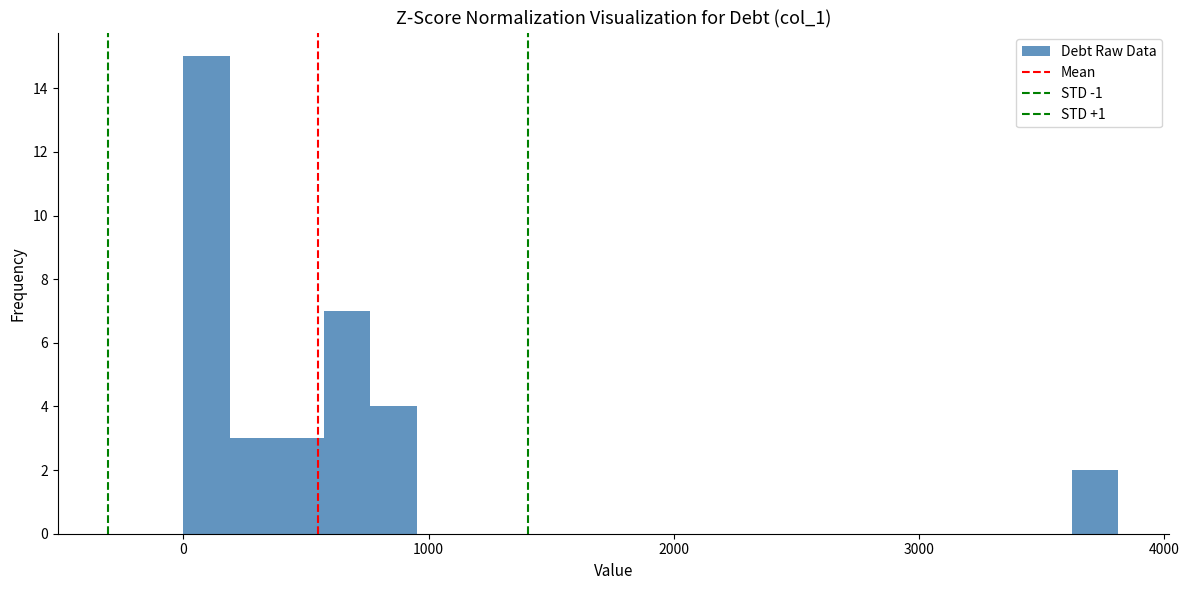

Around what value on the x-axis is the tallest bar? Give the approximate position of its centre, as read against the axis.

100